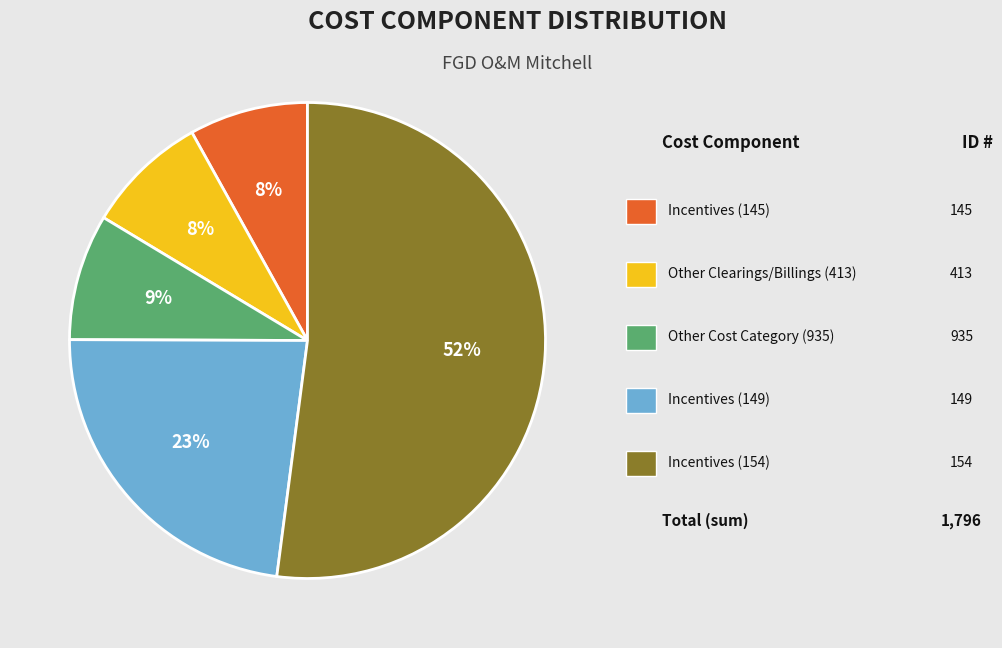

Is there any slice that represents more than half of the pie?

Yes